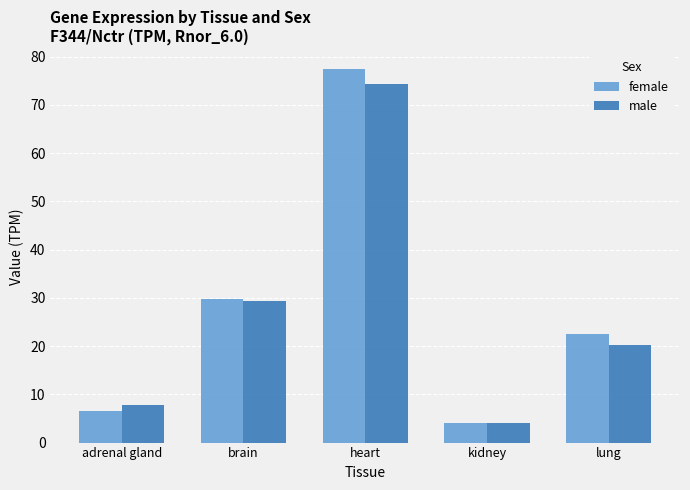

Is it true that male equals 4.0 at kidney?

True